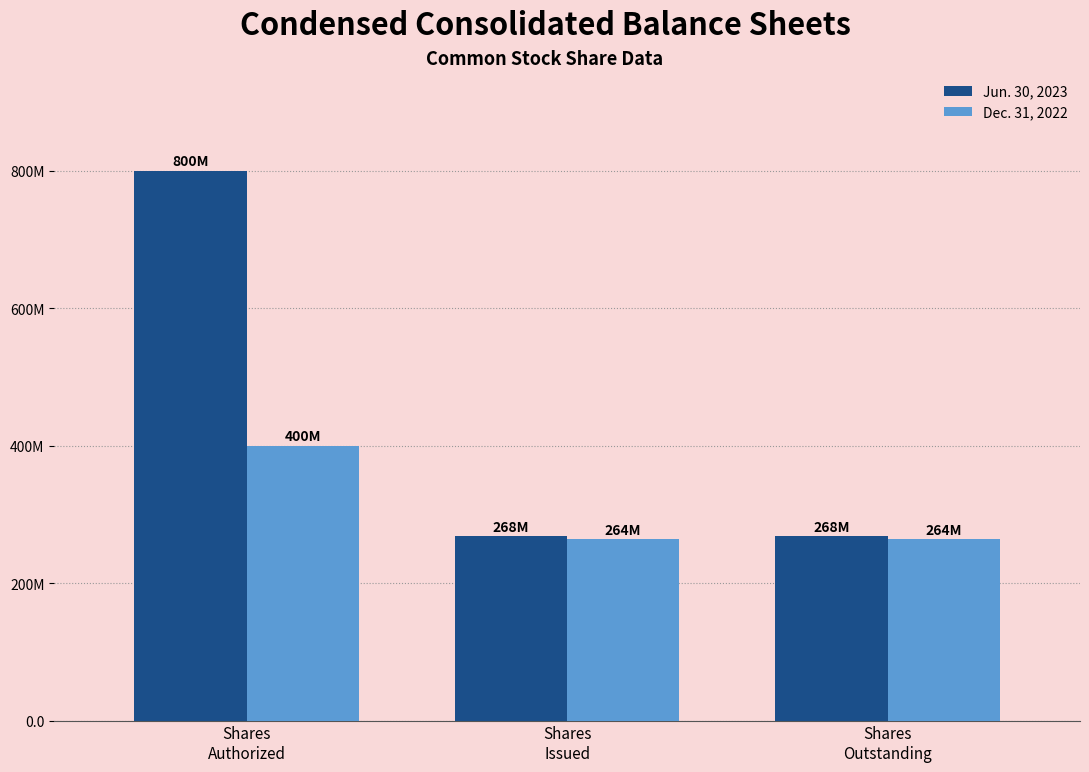

What is the label of the 3rd bar from the right?

Shares
Authorized